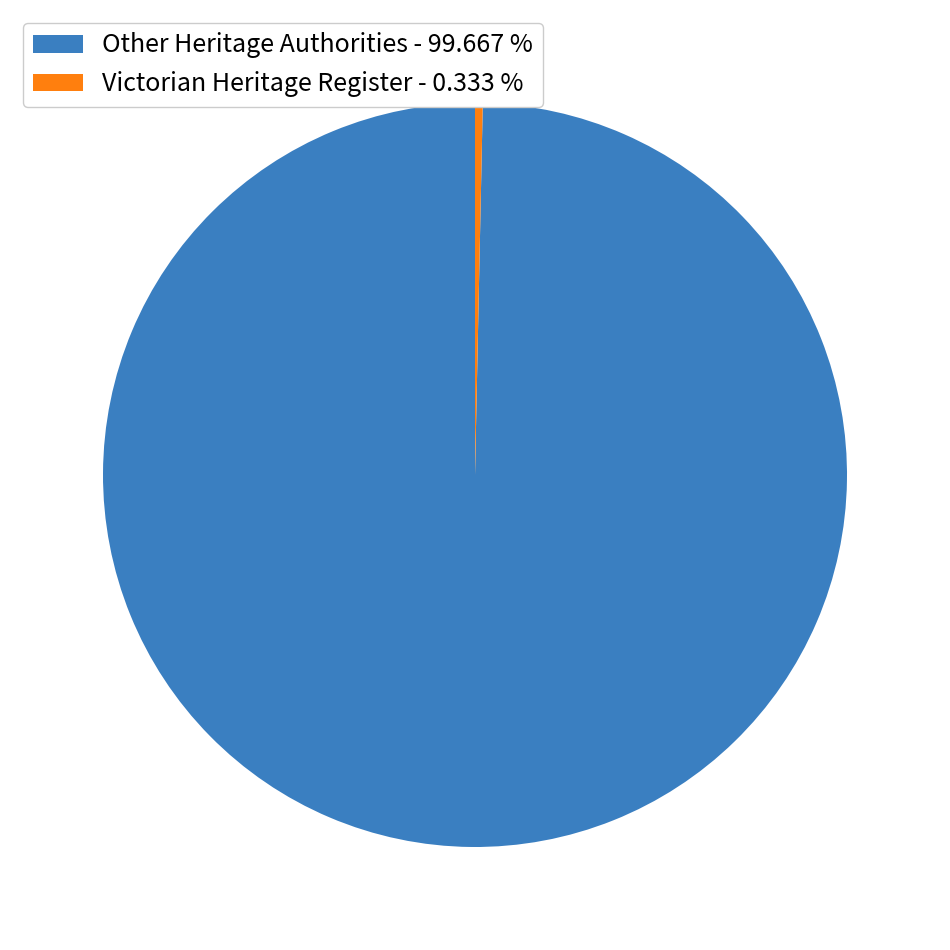

Does any single category account for the majority?

Yes